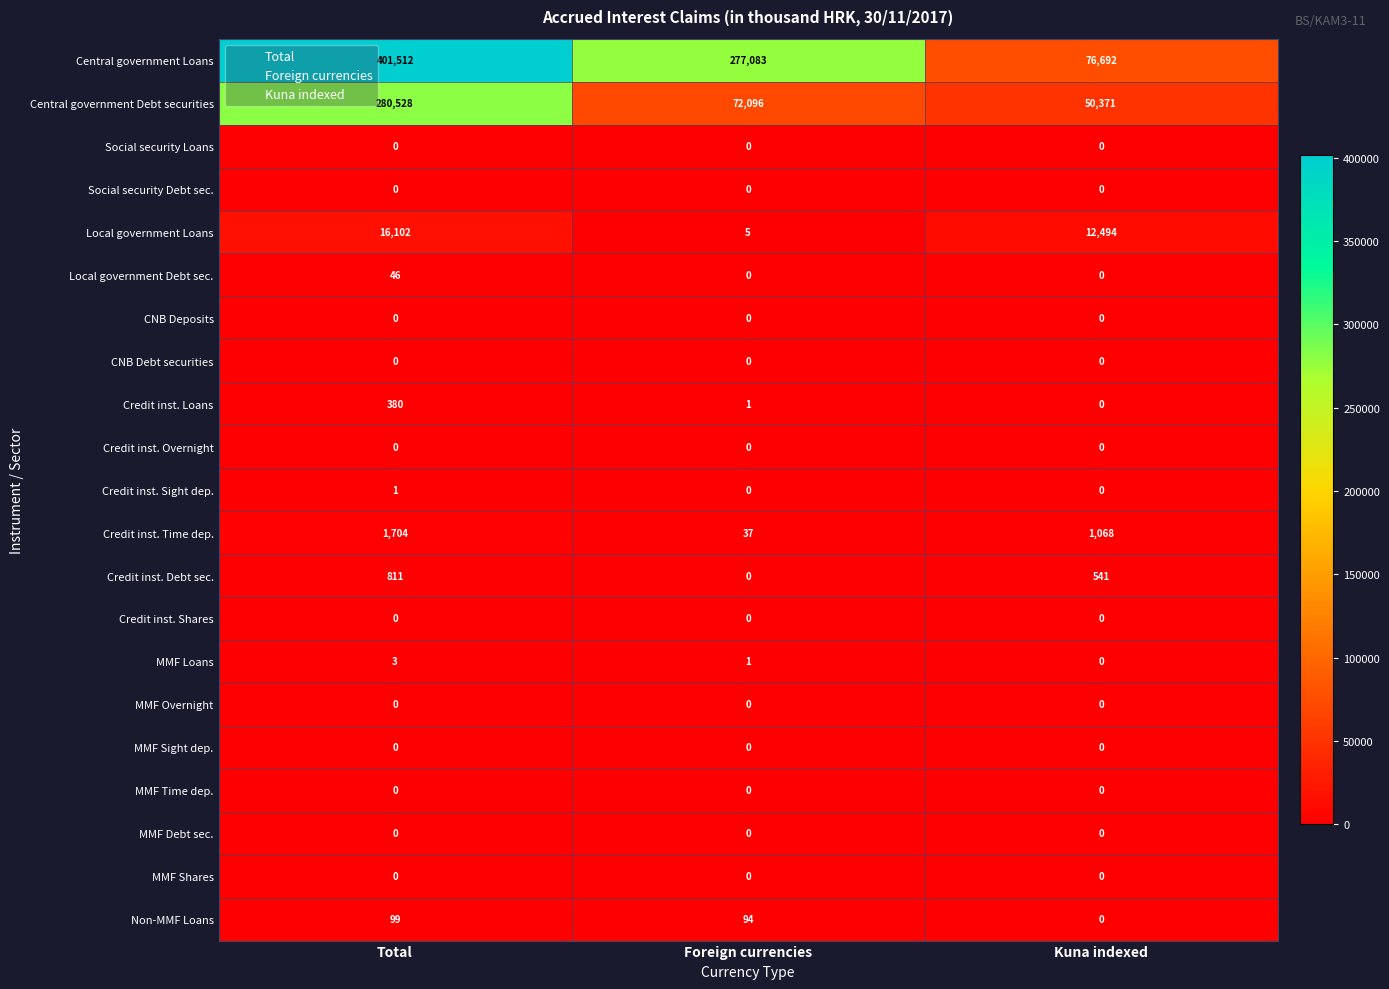

Count the number of categories in the chart.

3